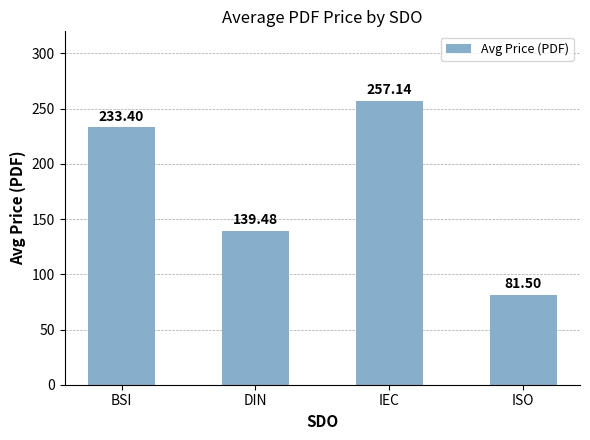

List the labels in order of value, largest first.

IEC, BSI, DIN, ISO